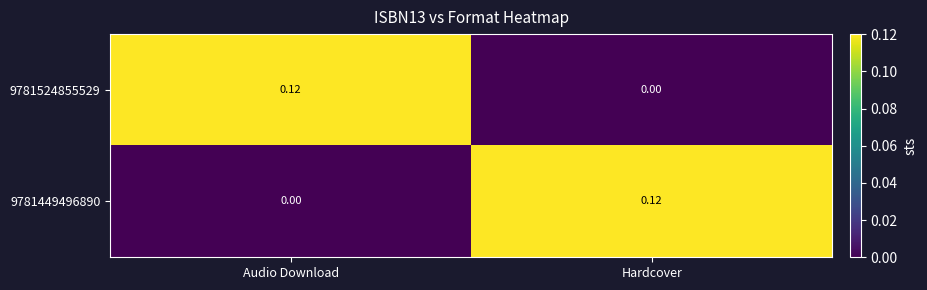

At which label does 9781449496890 reach its peak?

Hardcover